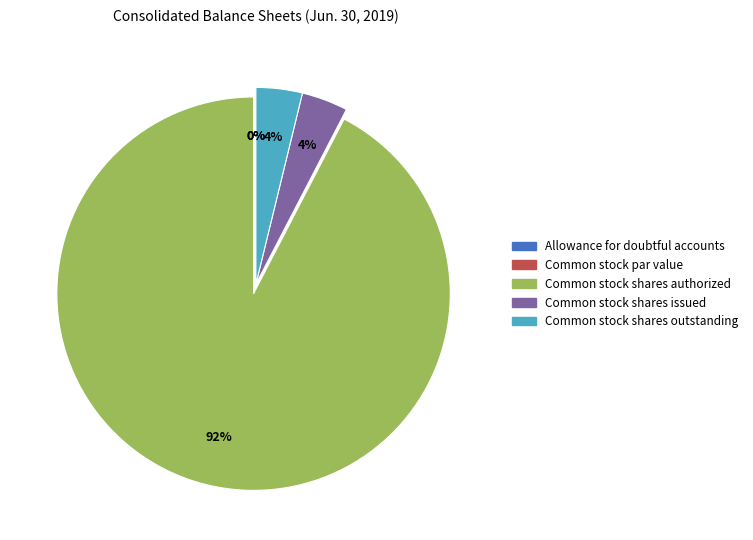

To the nearest percent, what is the combined percentage of Common stock shares authorized and Common stock shares issued?

96%